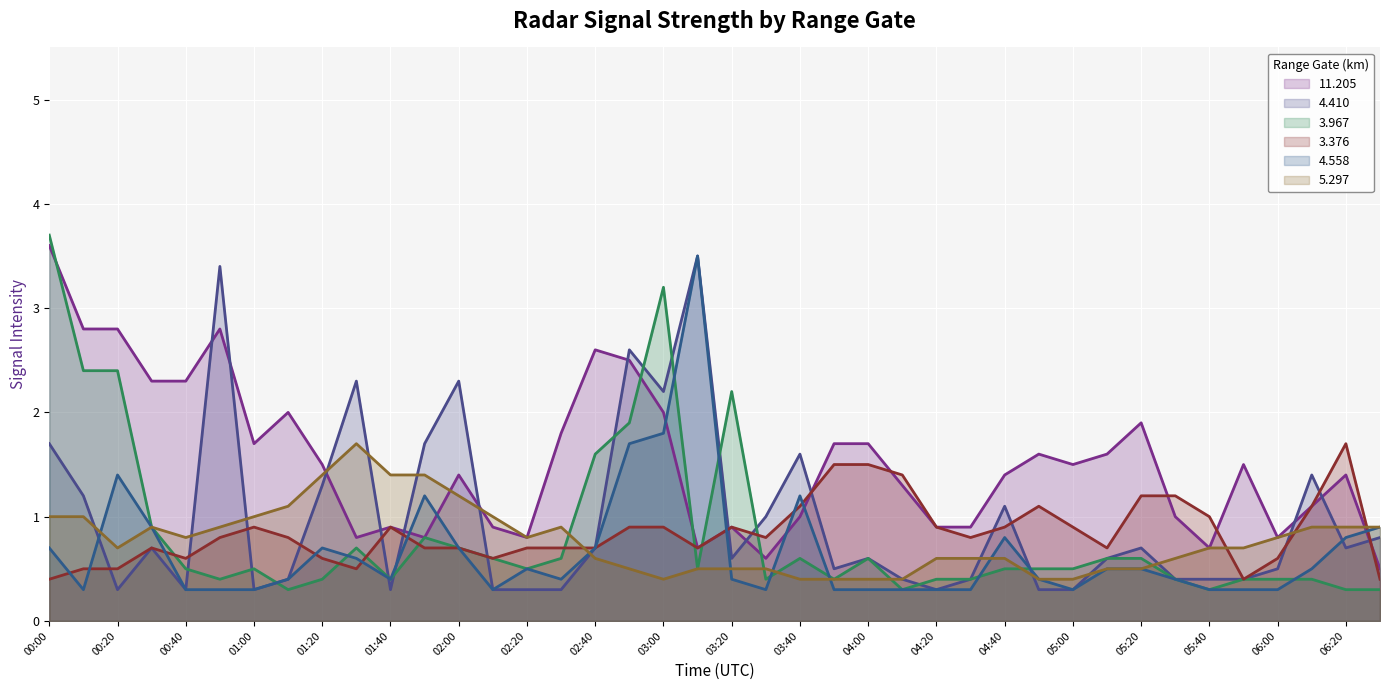

Is the value of 11.205 at 2008/03/04 06:10 greater than the value of 4.558 at 2008/03/04 04:10?

Yes